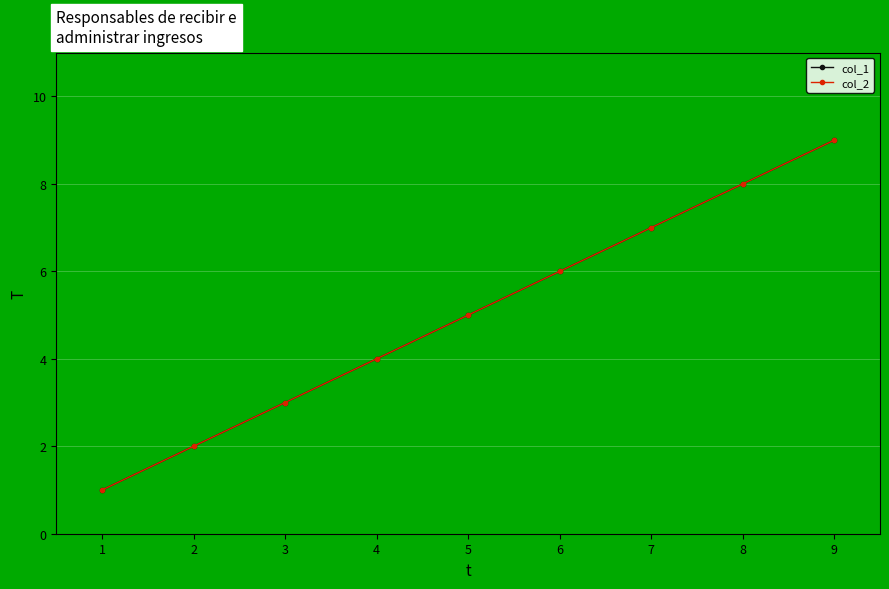

What is the approximate value of col_1 at 9?

9